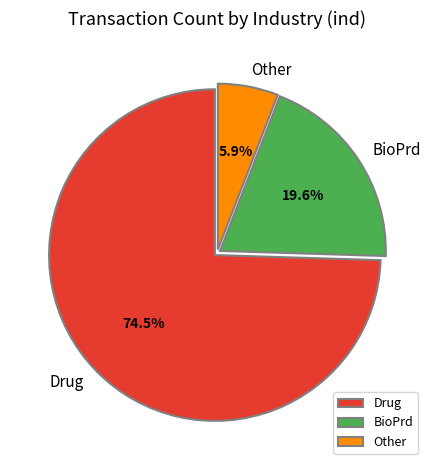

Which slice represents more than half of the pie?

Drug